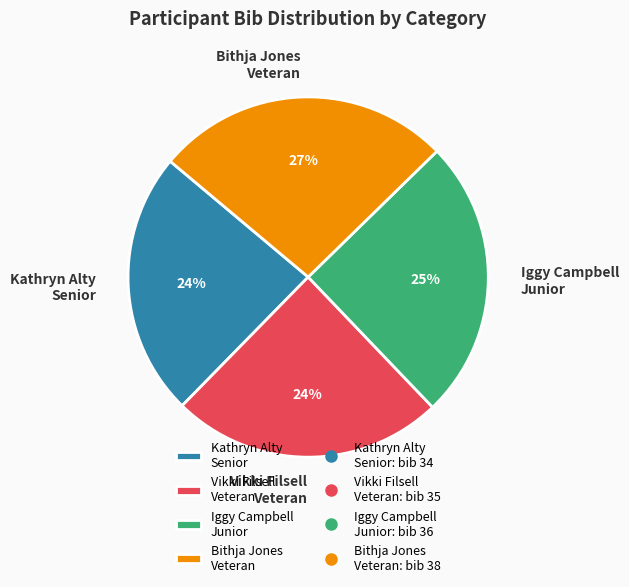

To the nearest percent, what portion does Bithja Jones Veteran represent?

27%